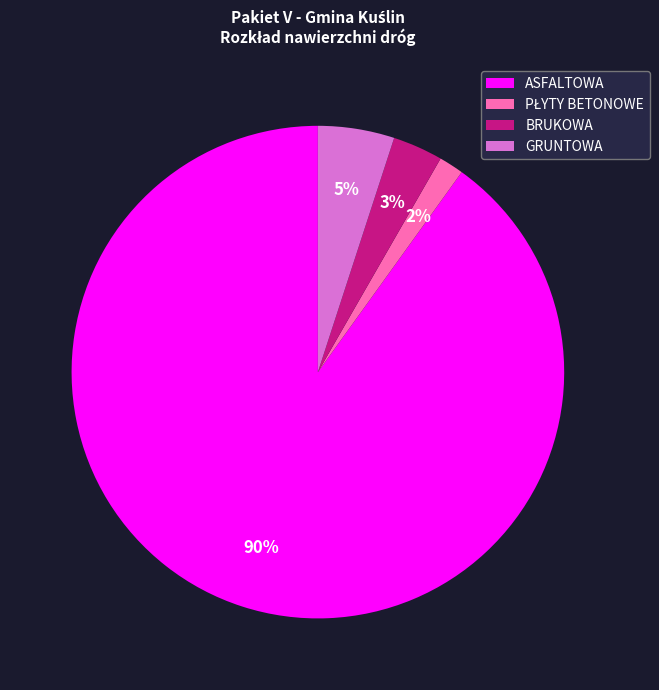

Is it true that GRUNTOWA is 5% of the pie?

True